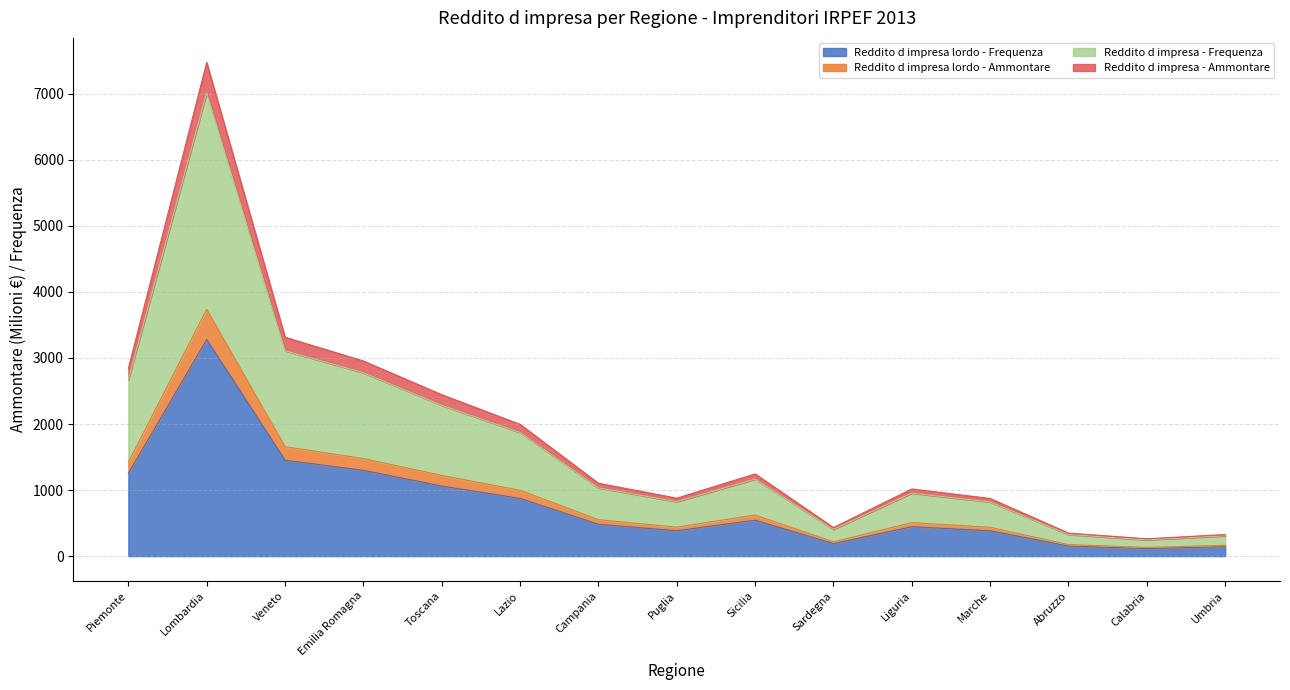

Reading right to left, extract all data points from this chart.

Reddito d impresa lordo - Frequenza: Umbria=144.0	Calabria=115.0	Abruzzo=153.0	Marche=384.0	Liguria=445.0	Sardegna=190.0	Sicilia=544.0	Puglia=385.0	Campania=482.0	Lazio=874.0	Toscana=1061.0	Emilia Romagna=1299.0	Veneto=1452.0	Lombardia=3278.0	Piemonte=1252.0
Reddito d impresa lordo - Ammontare: Umbria=327.3	Calabria=262.4	Abruzzo=348.8	Marche=872.5	Liguria=1016.6	Sardegna=432.5	Sicilia=1244.2	Puglia=877.5	Campania=1103.2	Lazio=1994.4	Toscana=2443.6	Emilia Romagna=2953.9	Veneto=3313.4	Lombardia=7470.9	Piemonte=2840.1
Reddito d impresa - Frequenza: Umbria=307.6	Calabria=246.2	Abruzzo=327.4	Marche=820.2	Liguria=953.3	Sardegna=406.2	Sicilia=1166.1	Puglia=823.7	Campania=1033.6	Lazio=1871.2	Toscana=2282.8	Emilia Romagna=2776.0	Veneto=3108.7	Lombardia=7013.5	Piemonte=2672.0
Reddito d impresa - Ammontare: Umbria=163.6	Calabria=131.2	Abruzzo=174.4	Marche=436.2	Liguria=508.3	Sardegna=216.2	Sicilia=622.1	Puglia=438.7	Campania=551.6	Lazio=997.2	Toscana=1221.8	Emilia Romagna=1477.0	Veneto=1656.7	Lombardia=3735.5	Piemonte=1420.0